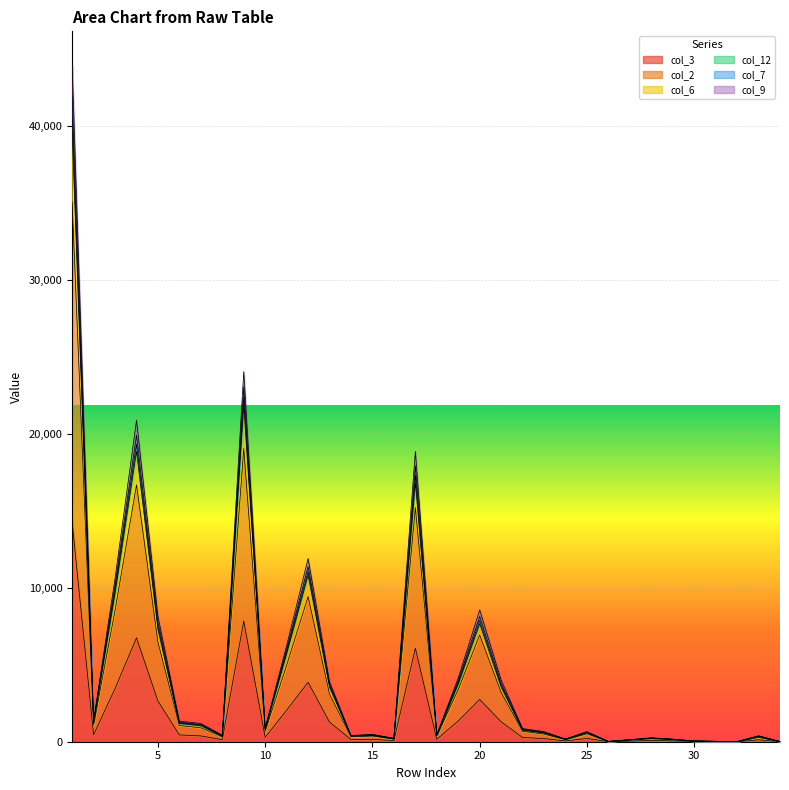

How many data points does each series have?

34